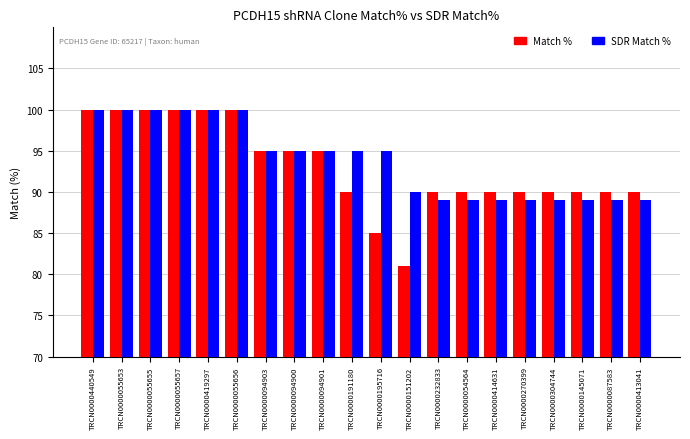

What is the difference between the second highest and second lowest values in the Match % series?

15